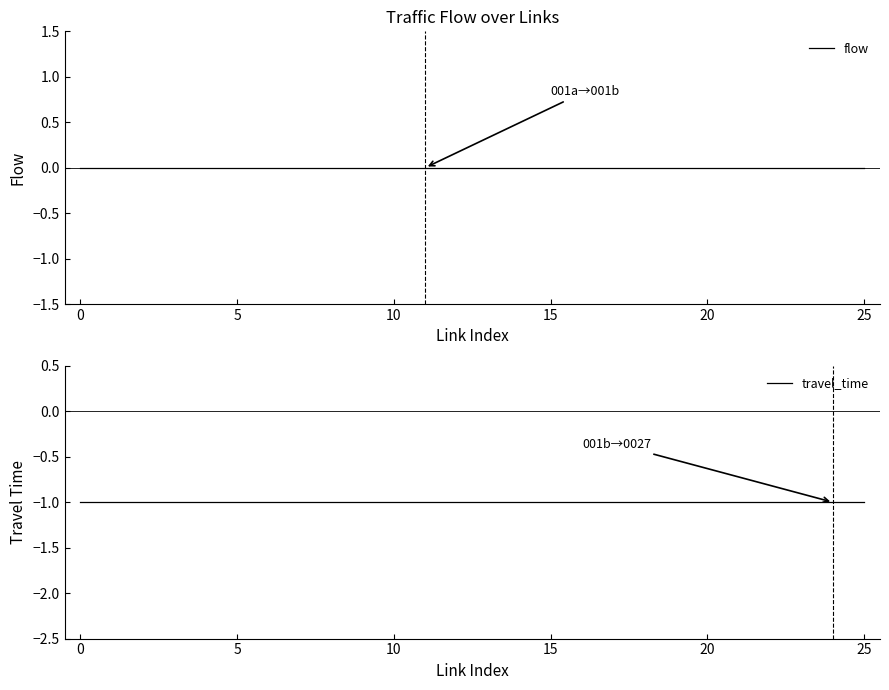

Which has a higher value, 23 or 16?

23